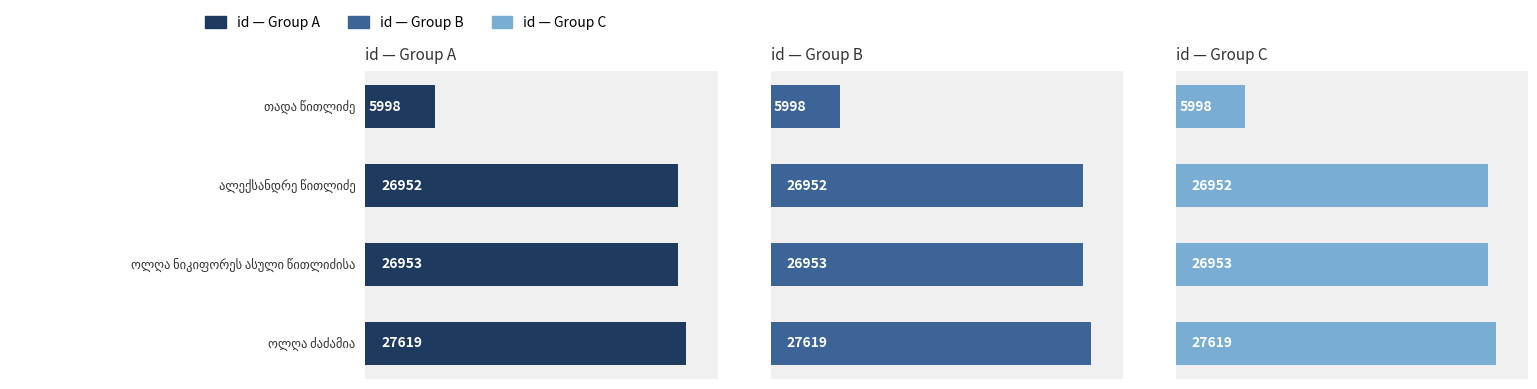

What are all the series names shown in the legend?

id — Group A, id — Group B, id — Group C